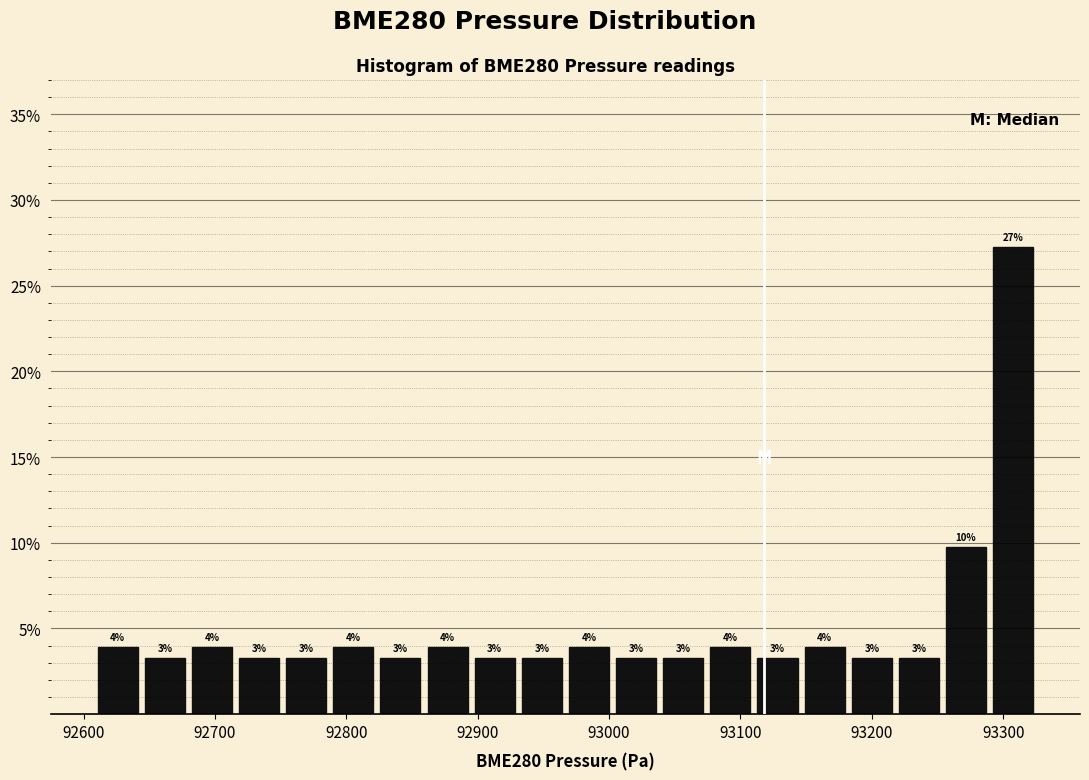

Read against the x-axis, roughly where is the centre of the tallest bar?

93310